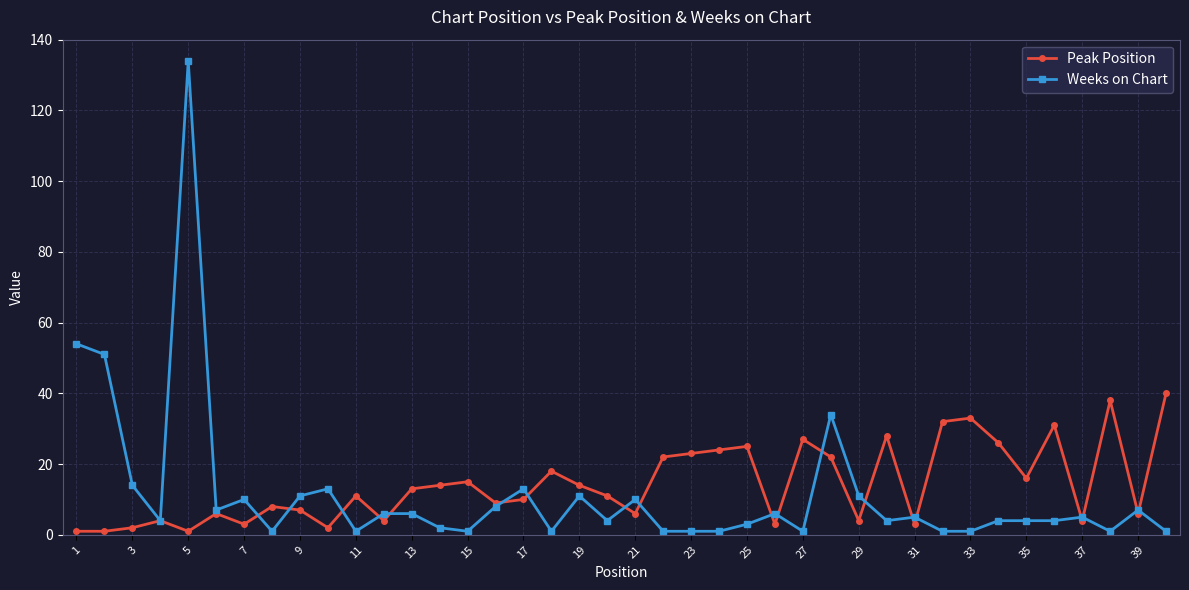

Which series ends up on top after the final intersection of Weeks on Chart and Peak Position?

Peak Position